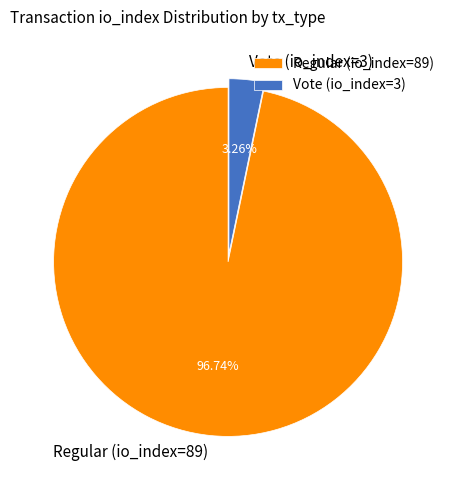

What percentage is the Regular (io_index=89) slice, to the nearest percent?

97%